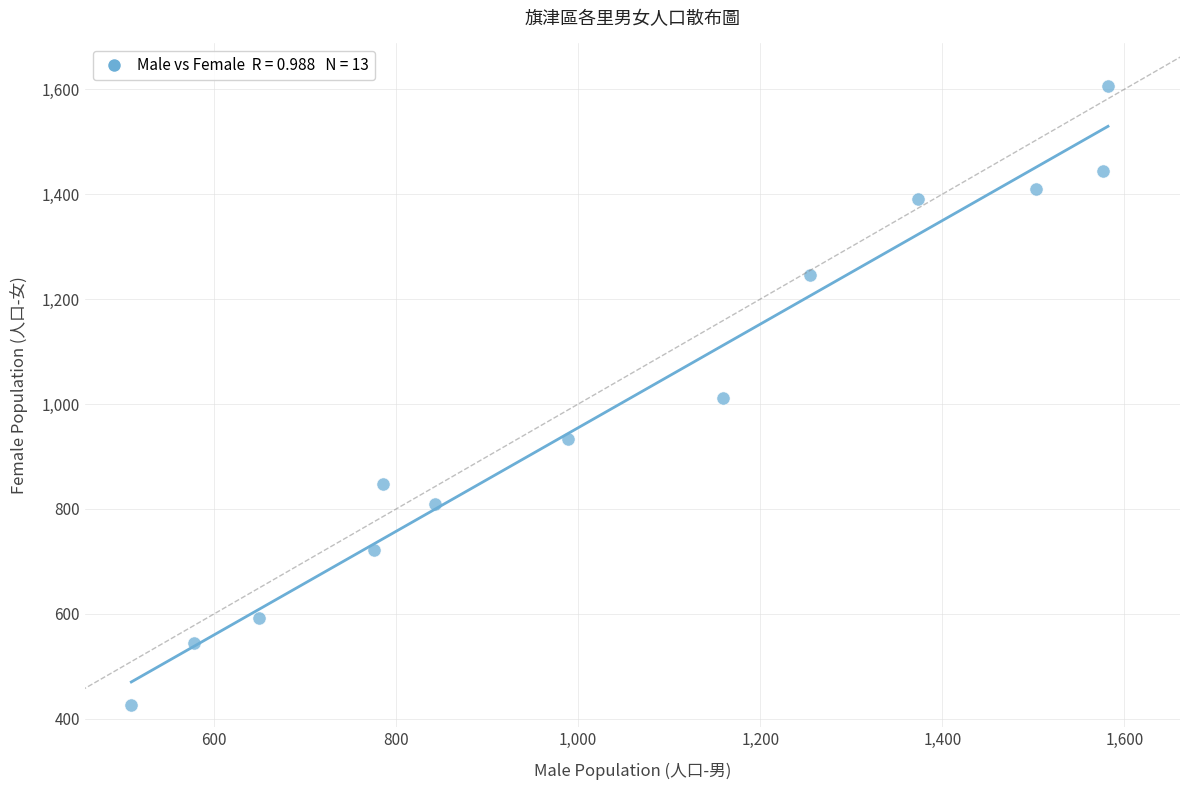

What is the range of X values (max minus min)?

1073